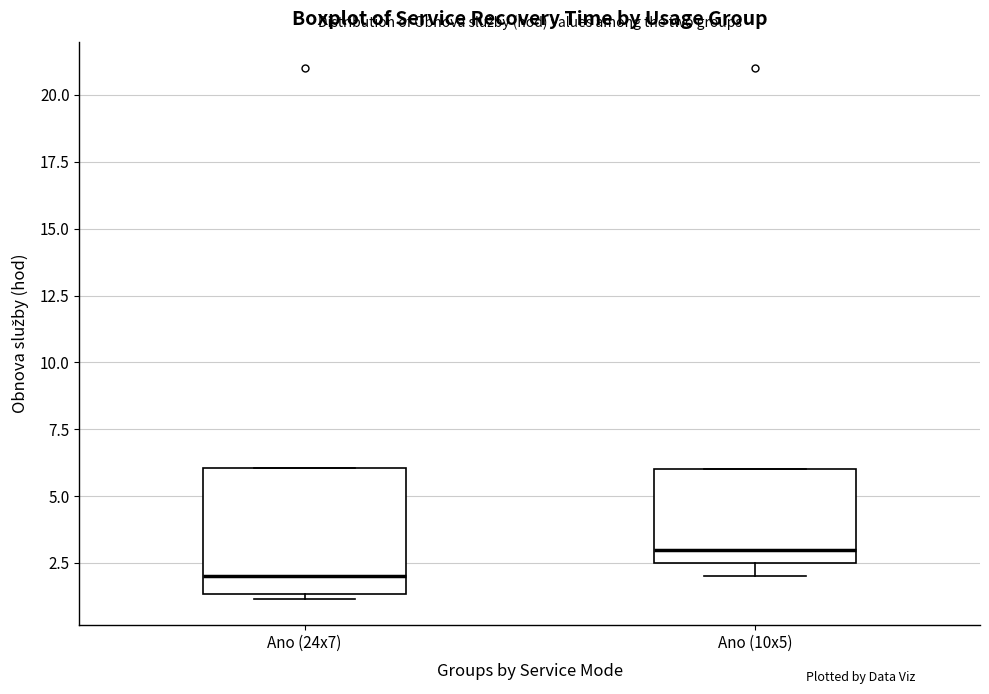

Reading left to right, transcribe this box plot: for each box, give where its median line is, the range the box spans, and where its two whiskers end, as read against the y-axis. The values are not printed on the chart, so give them approximately, as read against the axis.

Ano (24x7): median 2.0, box 1.5 to 6.0, whiskers 1.0 to 6.0
Ano (10x5): median 3.0, box 2.5 to 6.0, whiskers 2.0 to 6.0